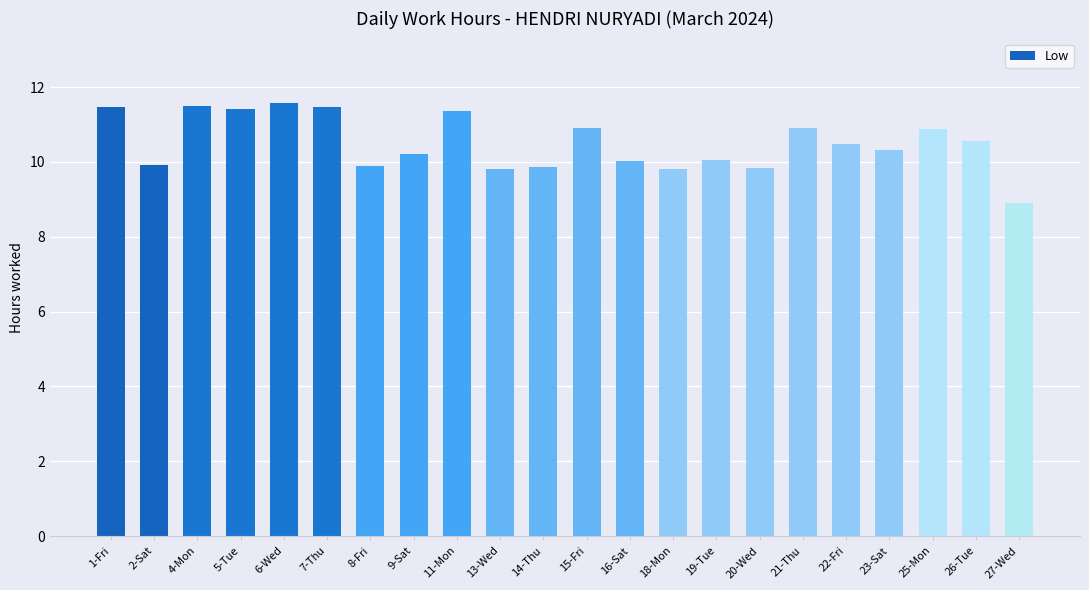

Which category has the lowest value across all series?

27-Wed